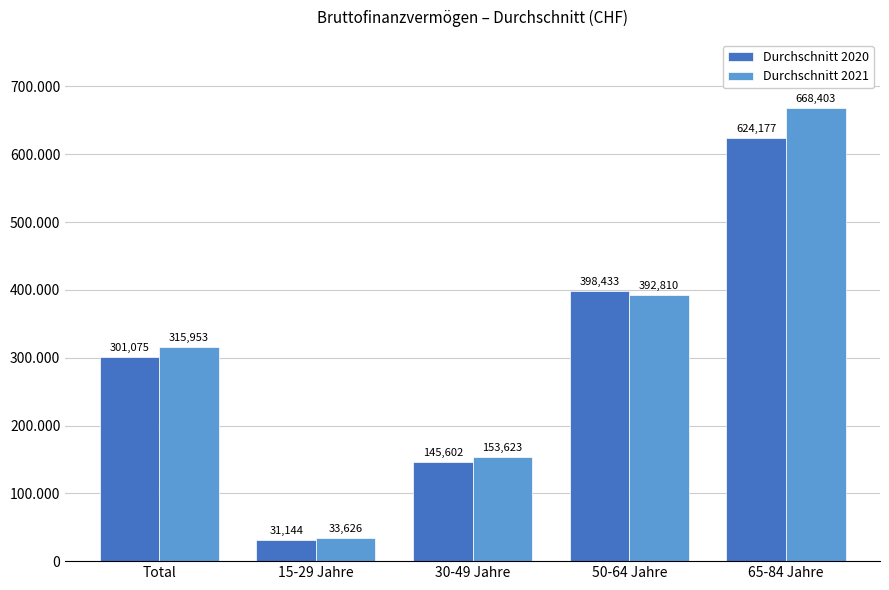

List the labels in order of Durchschnitt 2020 value, smallest first.

15-29 Jahre, 30-49 Jahre, Total, 50-64 Jahre, 65-84 Jahre